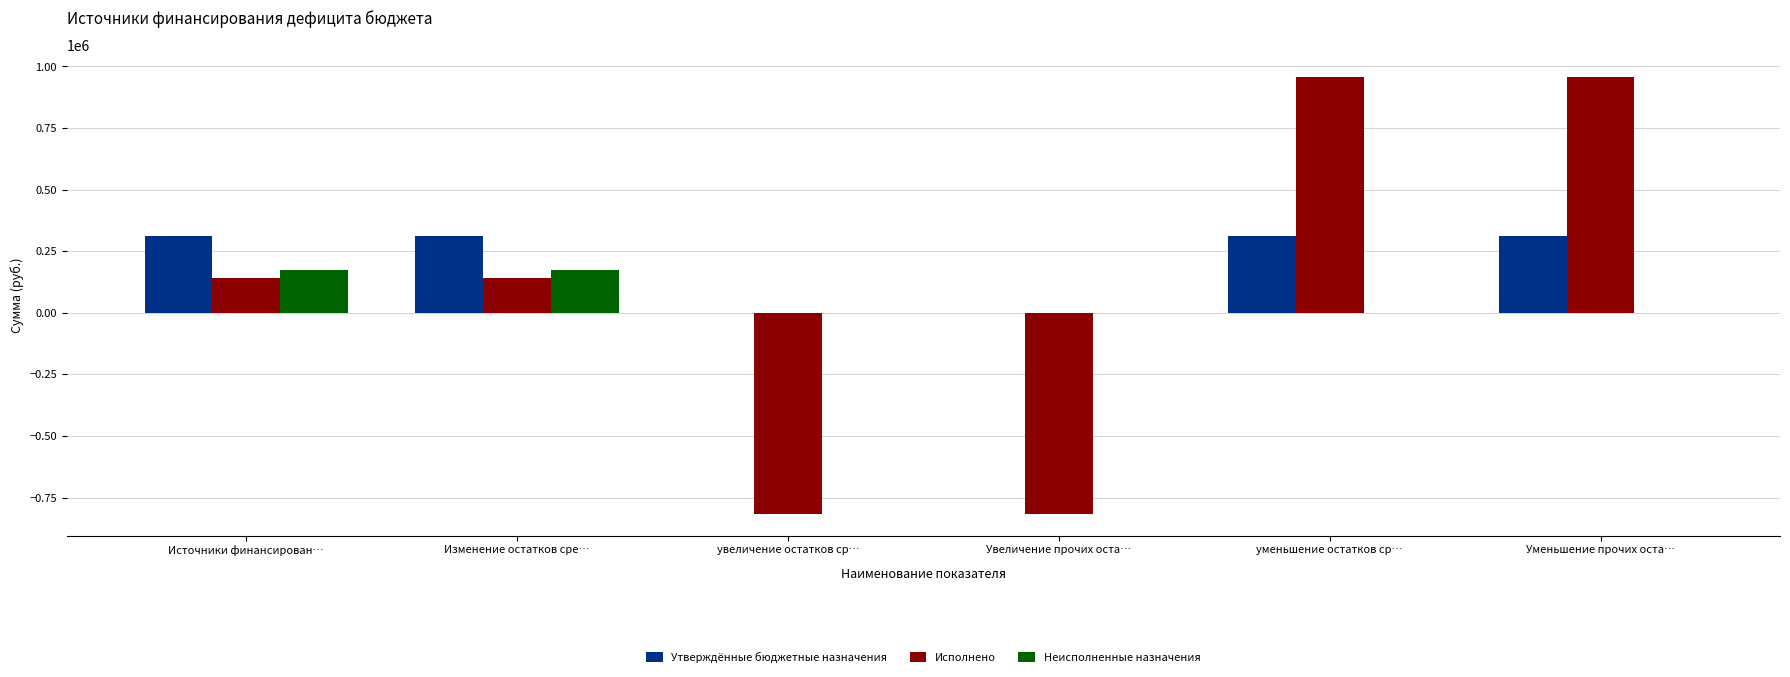

Which series has the widest spread of values?

Исполнено